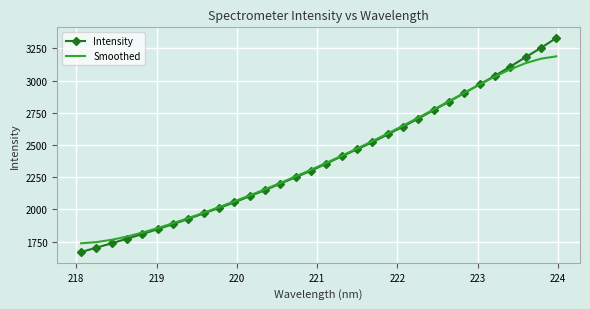

What is the greatest value displayed?

3330.7